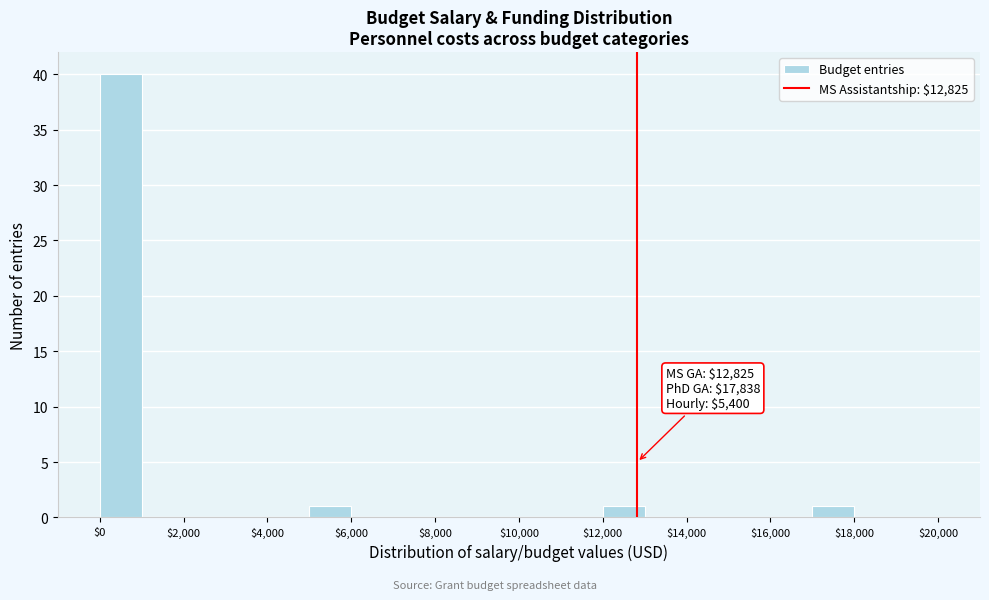

Over which range of the x-axis is the bar tallest?

0 to 1000